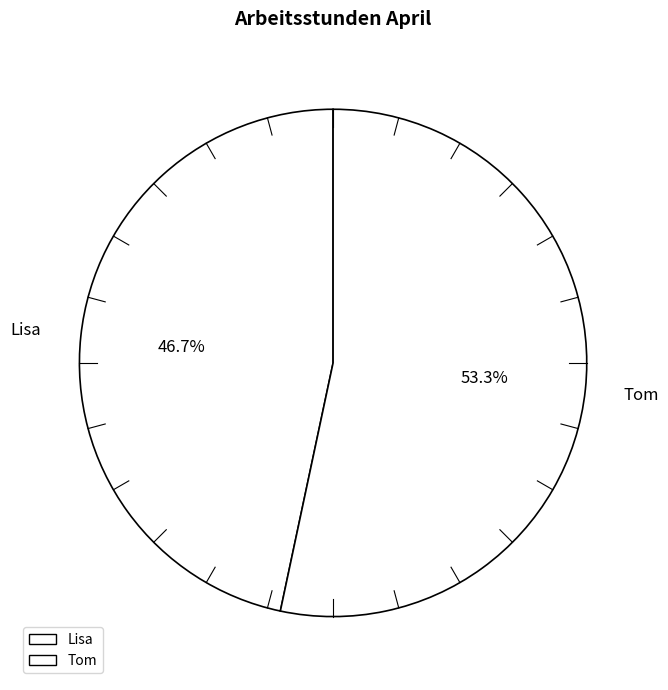

Combined, do Tom and Lisa account for over 50%?

Yes